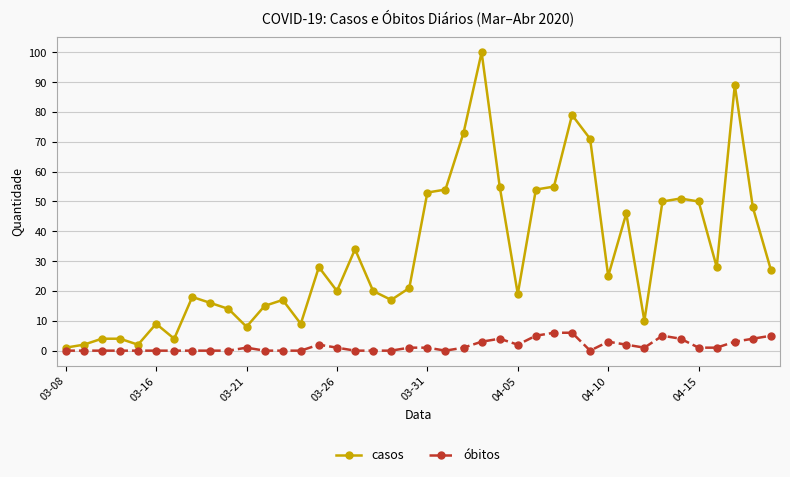

How many lines are shown in the chart?

2